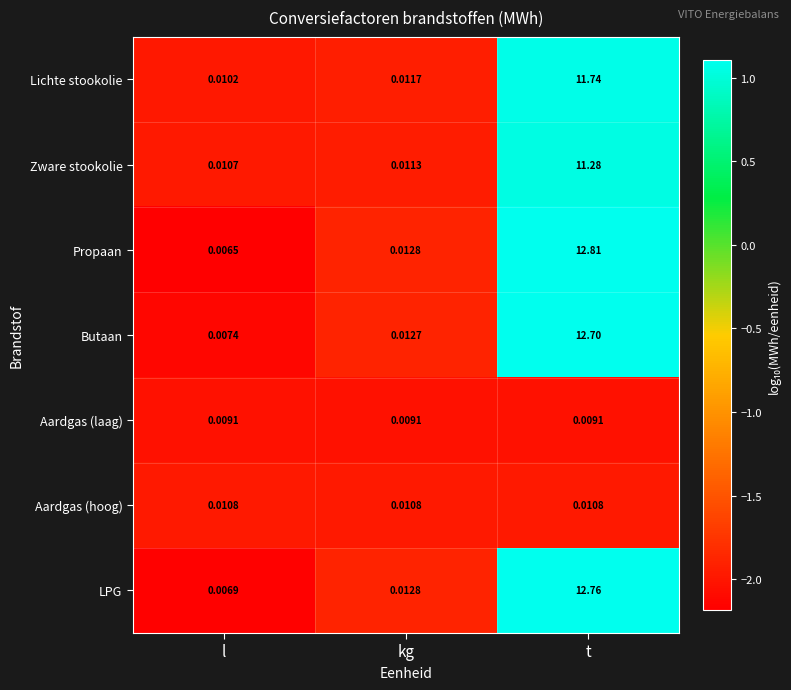

Rank the series by their maximum value, from lowest to highest.

Aardgas (laag), Aardgas (hoog), Zware stookolie, Lichte stookolie, Butaan, LPG, Propaan